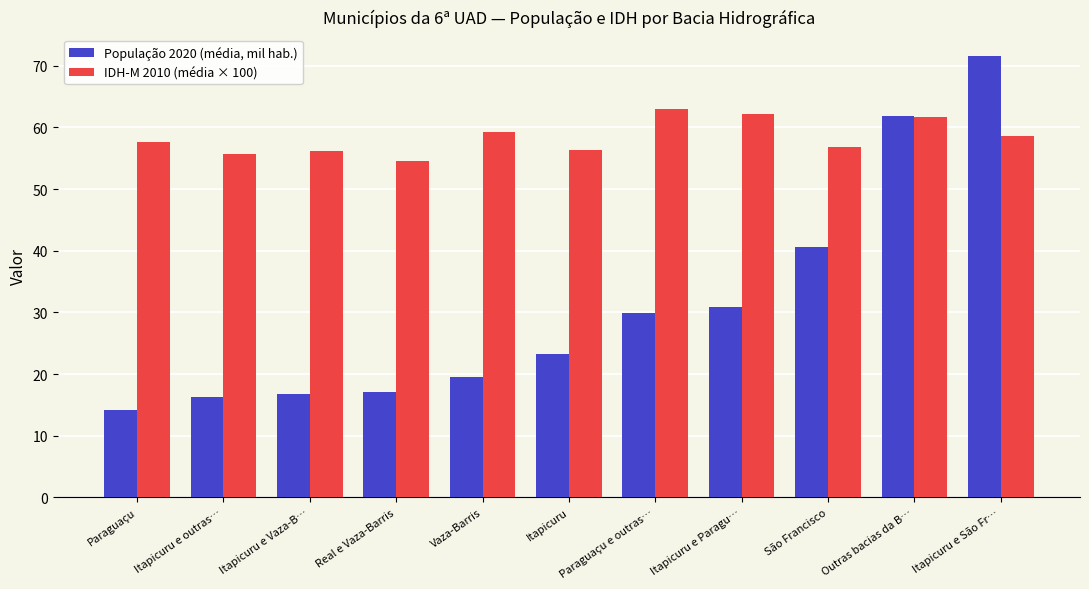

At Vaza-Barris, list the series in order from largest to smallest.

IDH-M 2010 (média × 100), População 2020 (média, mil hab.)